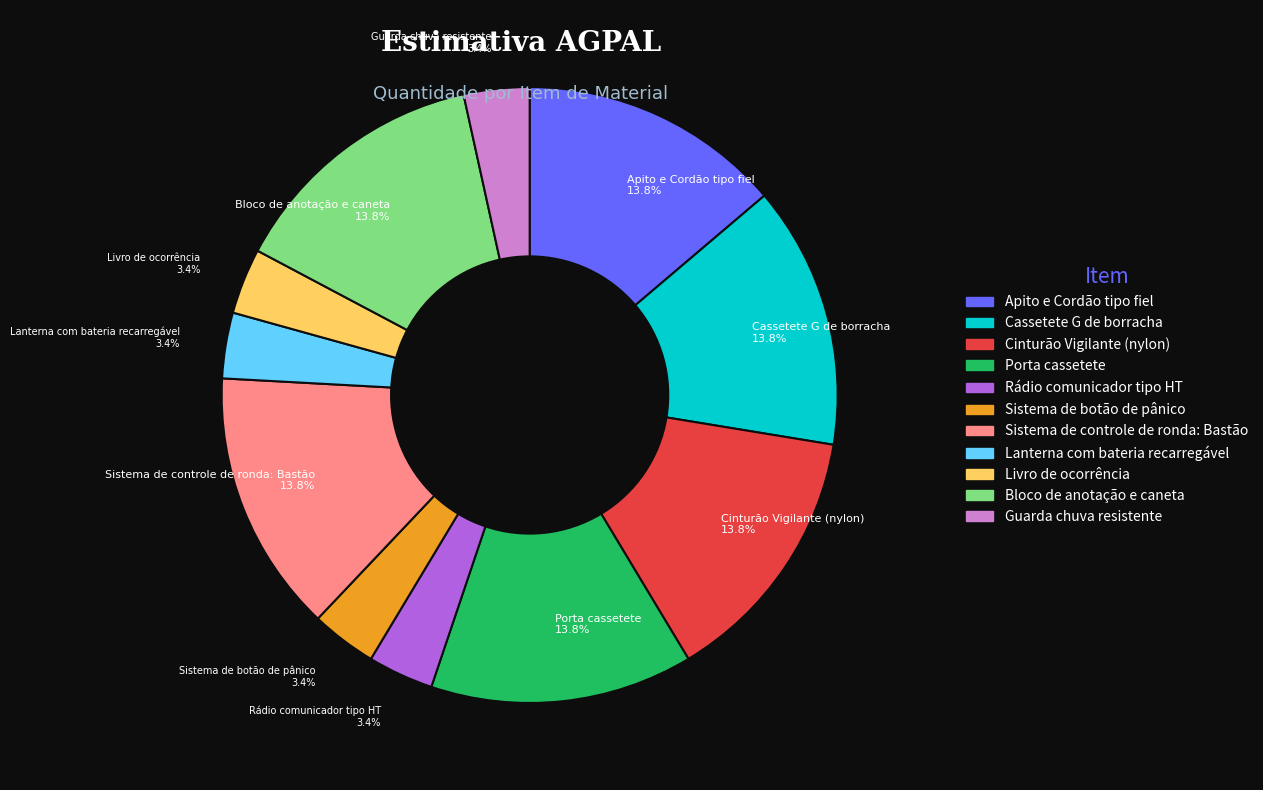

What is the ratio of the value at Sistema de botão de pânico to the value at Guarda chuva resistente?

1.0